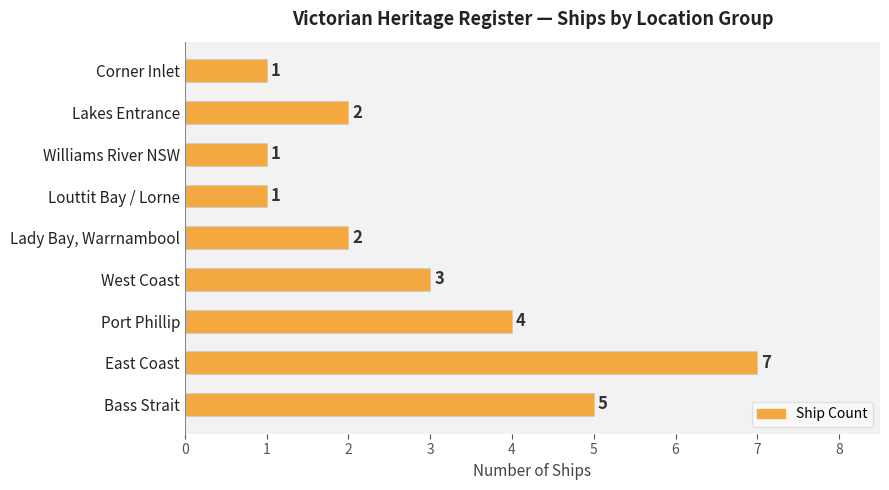

What is the difference between the second highest and minimum values?

4